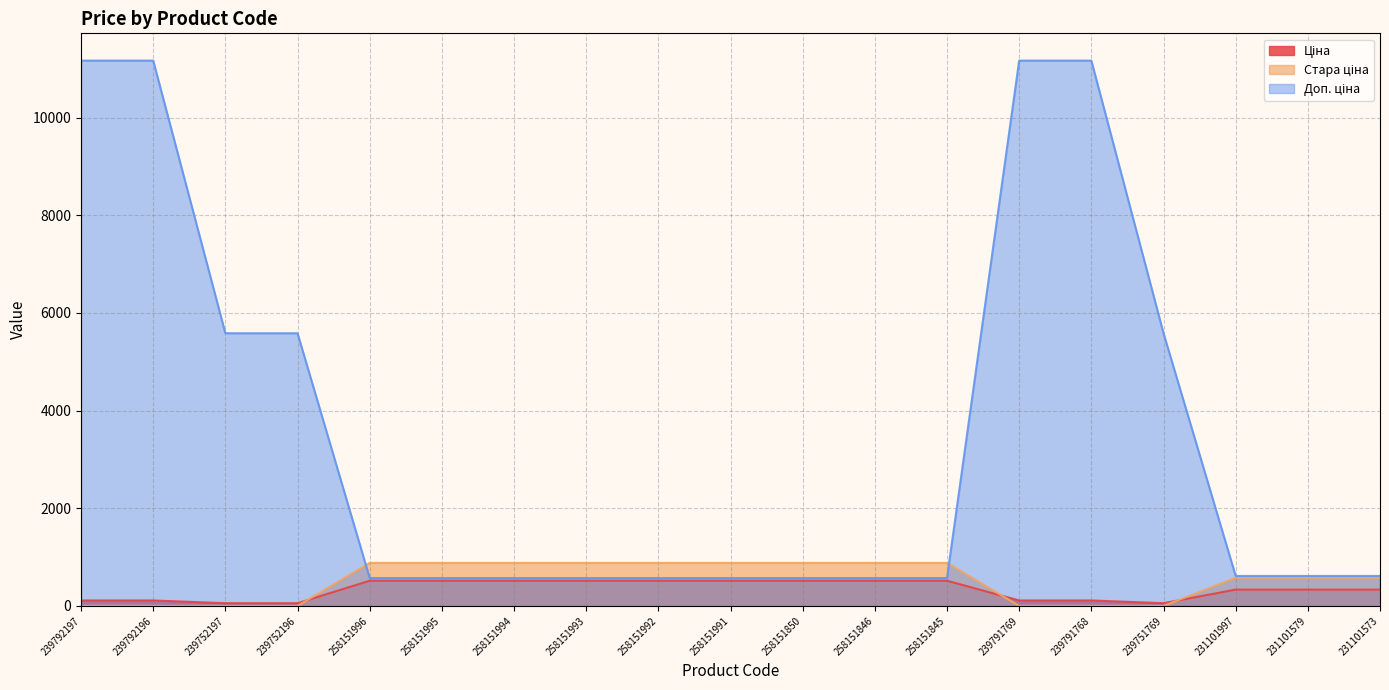

Reading right to left, extract all data points from this chart.

Ціна: 334.4	334.4	334.4	55.9	111.7	111.7	515.8	515.8	515.8	515.8	515.8	515.8	515.8	515.8	515.8	55.9	55.9	111.7	111.7
Стара ціна: 576.6	576.6	576.6	0.0	0.0	0.0	881.1	881.1	881.1	881.1	881.1	881.1	881.1	881.1	881.1	0.0	0.0	0.0	0.0
Доп. ціна: 613.0	613.0	613.0	5585.0	11169.0	11169.0	571.0	571.0	571.0	571.0	571.0	571.0	571.0	571.0	571.0	5585.0	5585.0	11169.0	11169.0